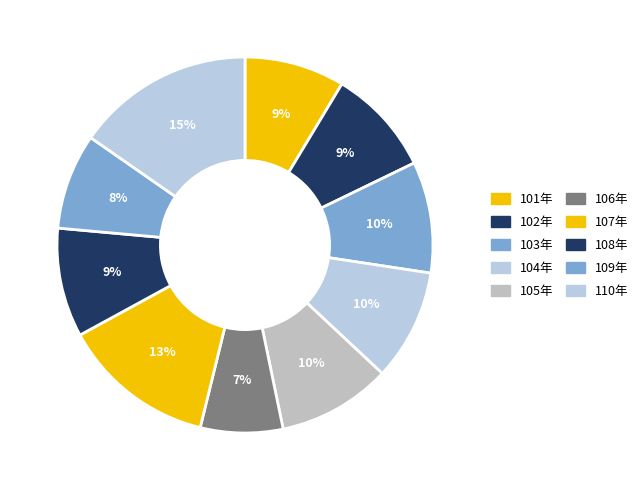

To the nearest percent, what portion does 105年 represent?

10%